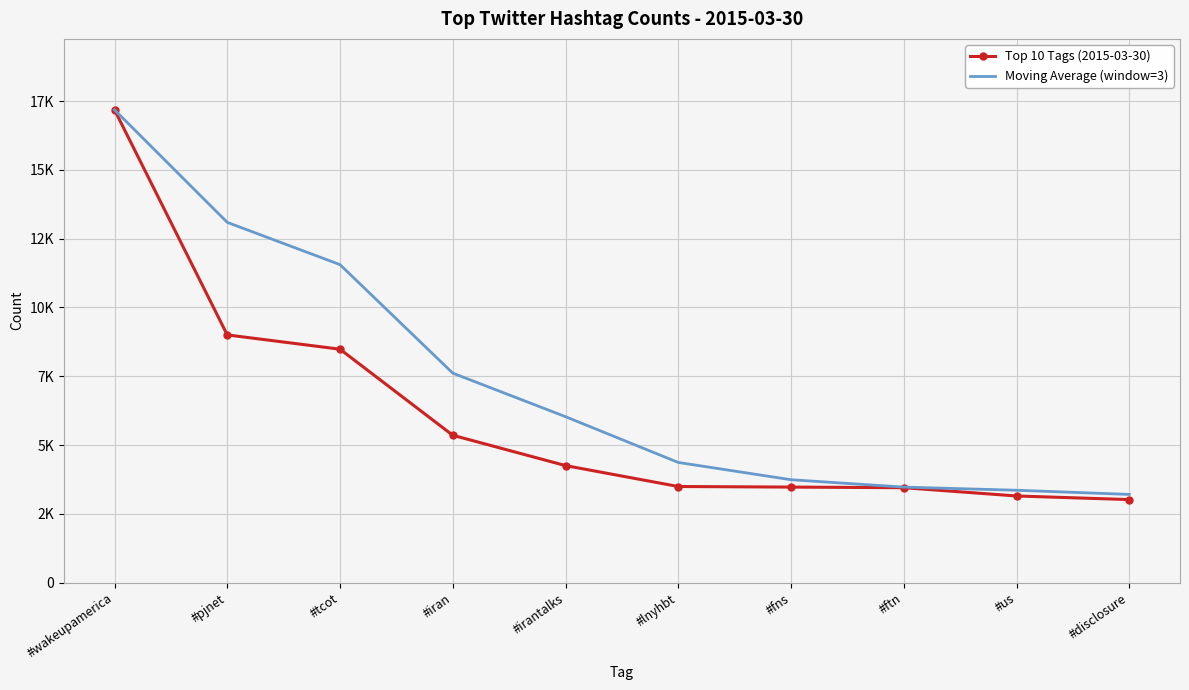

The value of Top 10 Tags (2015-03-30) at #iran is 5355.0. True or false?

True